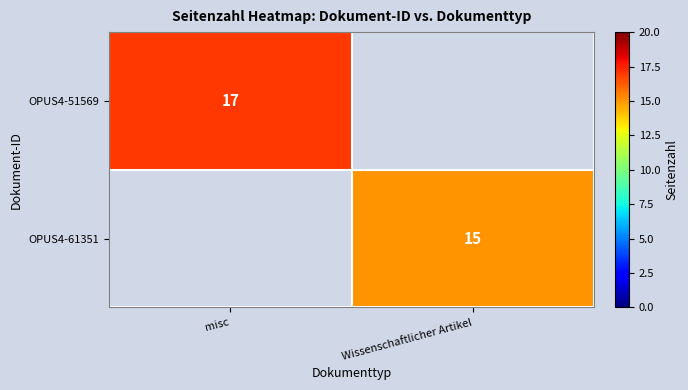

True or false: OPUS4-51569 has a value of 6 at misc.

False